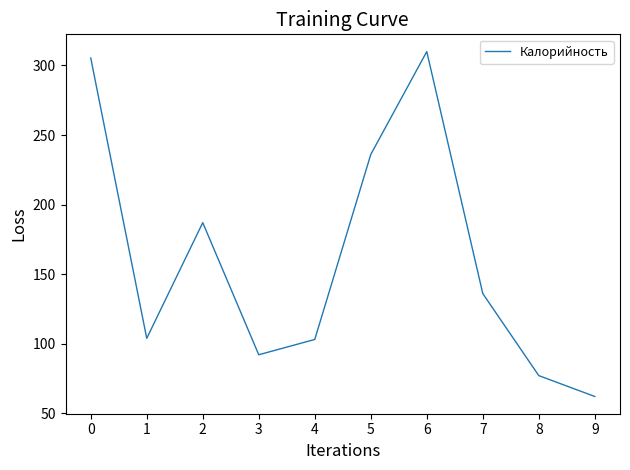

Between 3 and 6, which is larger?

6